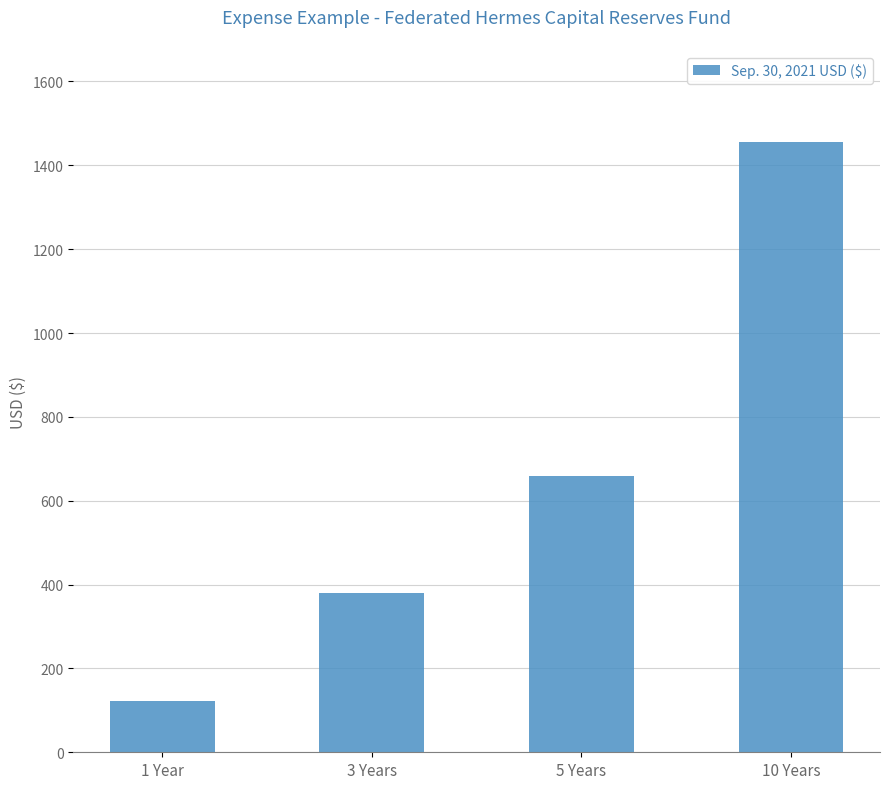

The chart shows a value of 887 at 5 Years. True or false?

False